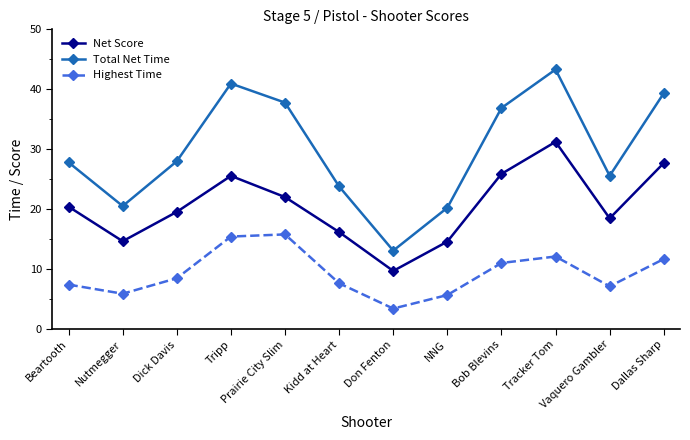

True or false: Total Net Time has a value of 43.3 at Tracker Tom.

True